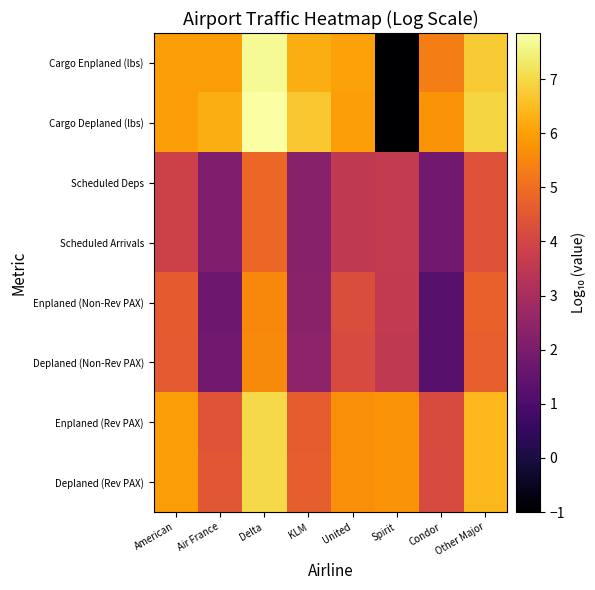

At which category is the sum across all series the highest?

Delta